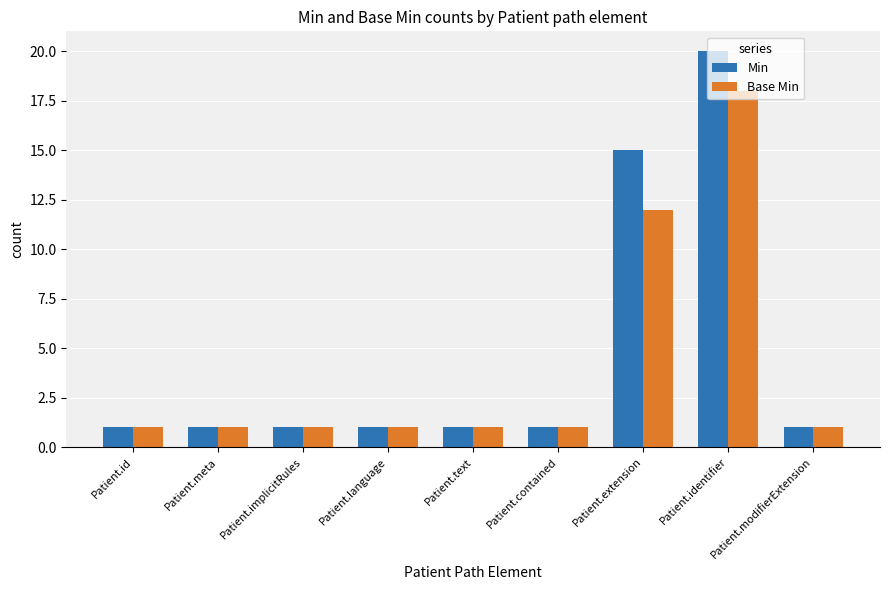

At which label does Min reach its peak?

Patient.identifier